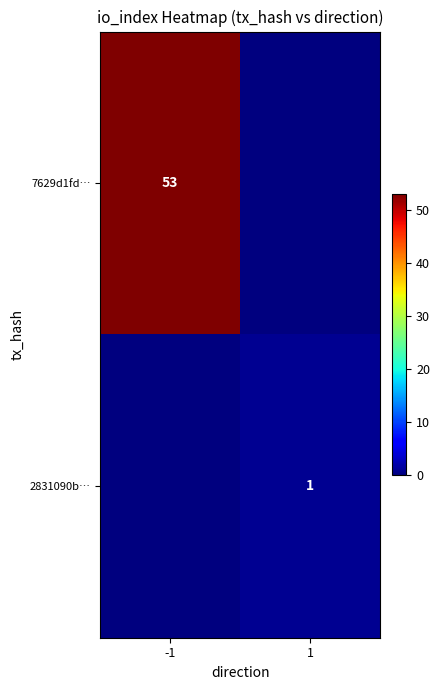

The 2831090b… series shows 1 at 1. True or false?

True